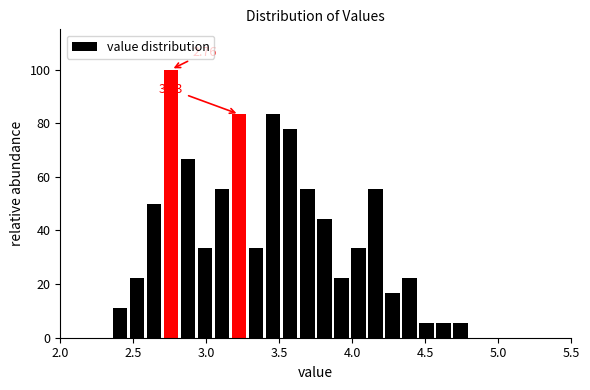

Read against the x-axis, roughly where is the centre of the tallest bar?

2.75